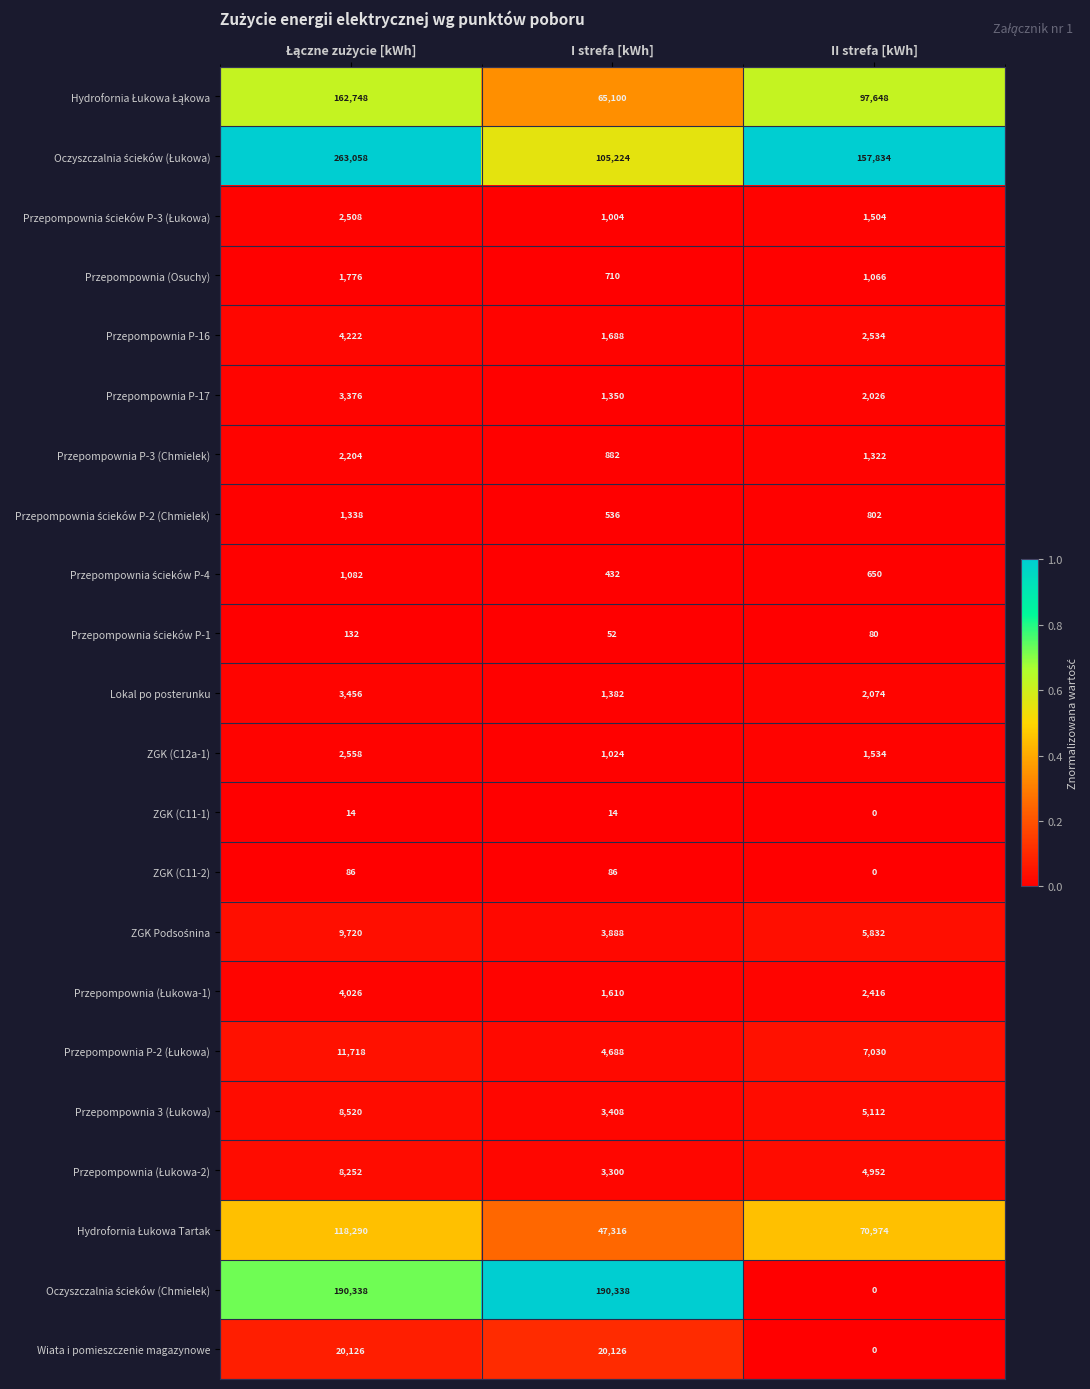

What is the maximum value shown in the chart?

263058